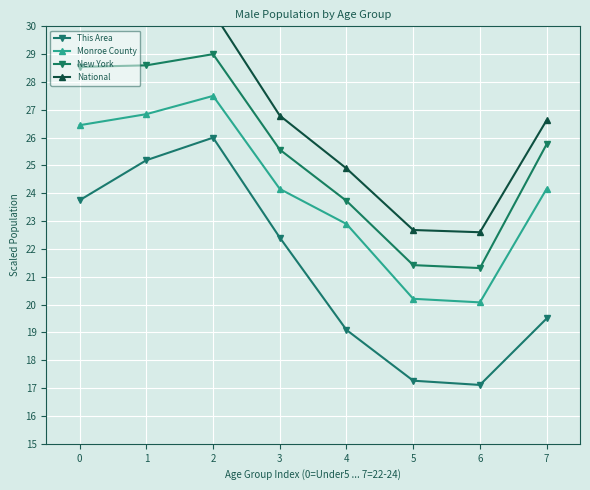

How many lines are shown in the chart?

4